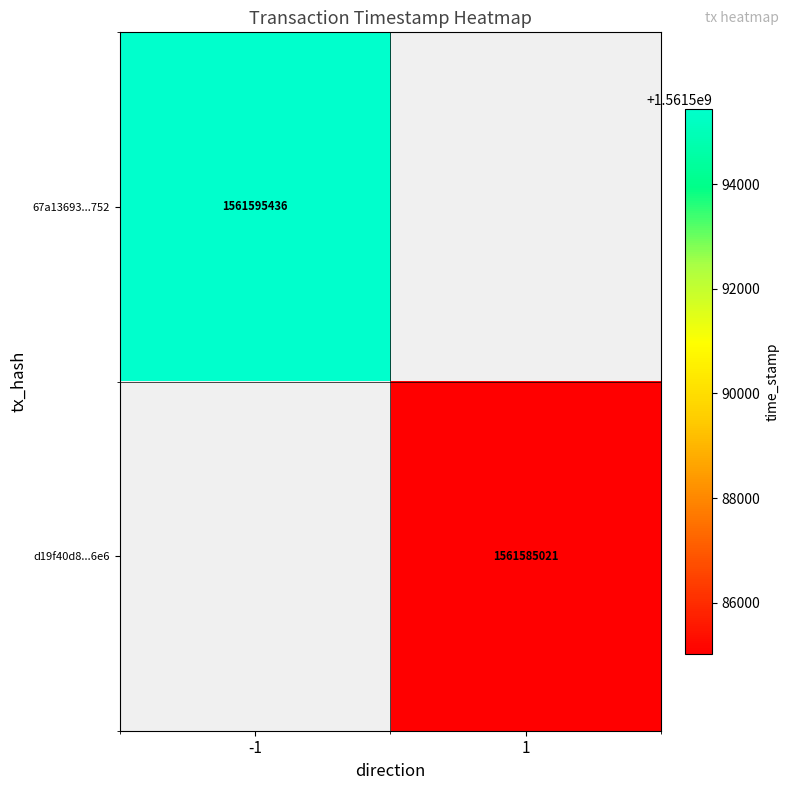

The d19f40d8...6e6 series shows 2339785911 at 1. True or false?

False